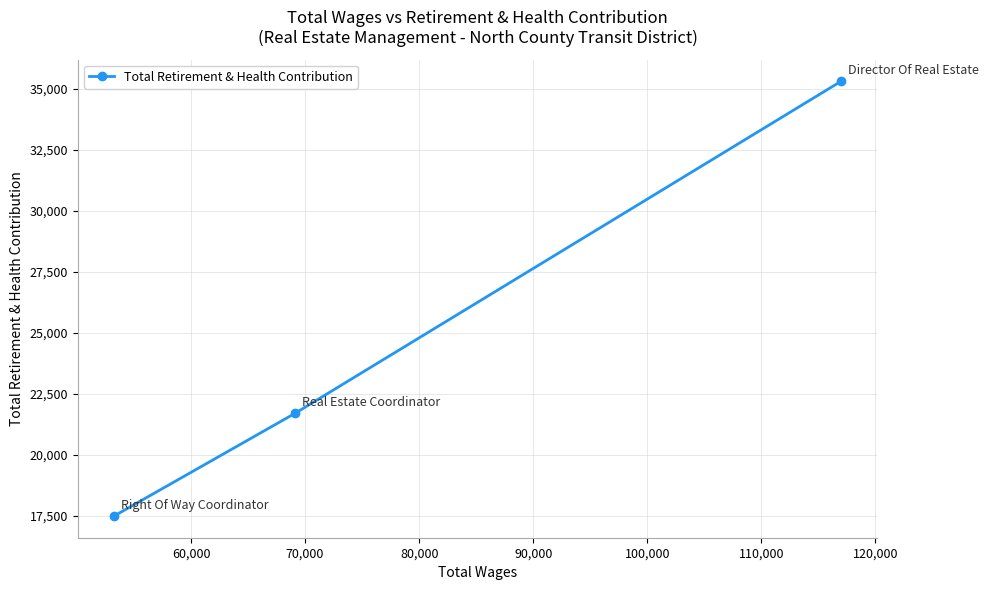

What is the difference between the second highest and minimum values?

4203